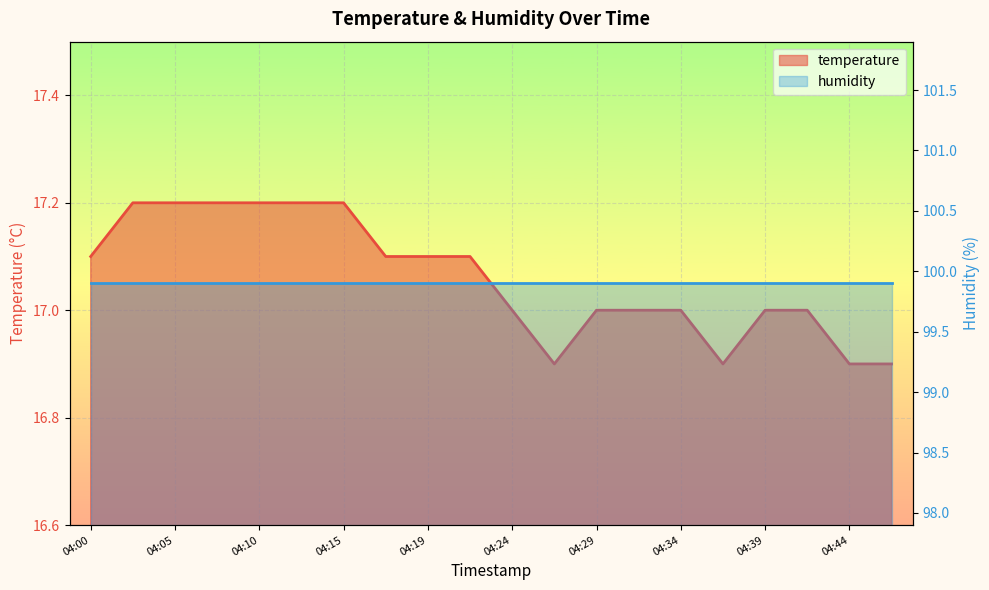

Reading left to right, extract all data points from this chart.

04:00=17.1	04:02=17.2	04:05=17.2	04:07=17.2	04:10=17.2	04:12=17.2	04:15=17.2	04:17=17.1	04:19=17.1	04:22=17.1	04:24=17.0	04:27=16.9	04:29=17.0	04:32=17.0	04:34=17.0	04:37=16.9	04:39=17.0	04:41=17.0	04:44=16.9	04:46=16.9